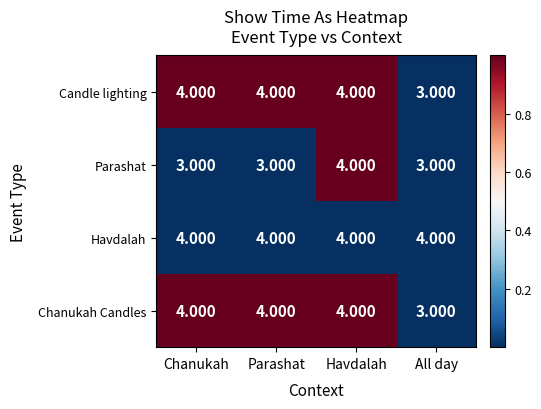

Which series changed the most between Chanukah and Havdalah?

Parashat